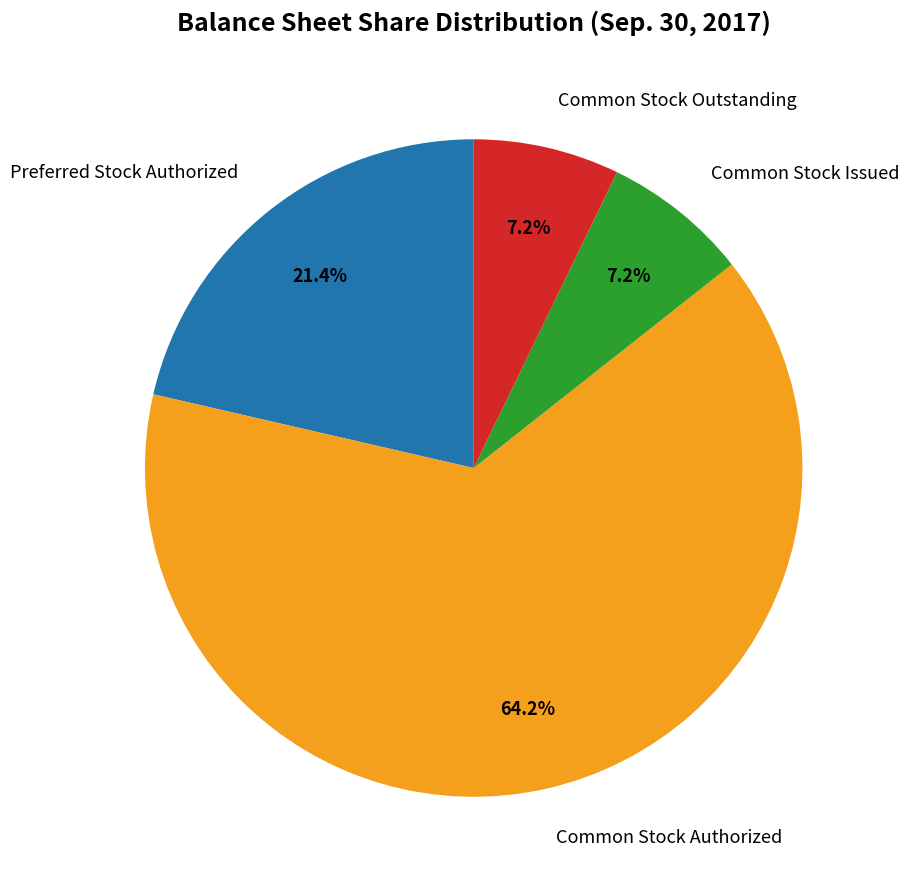

What percentage is the Common Stock Authorized slice, to the nearest percent?

64%